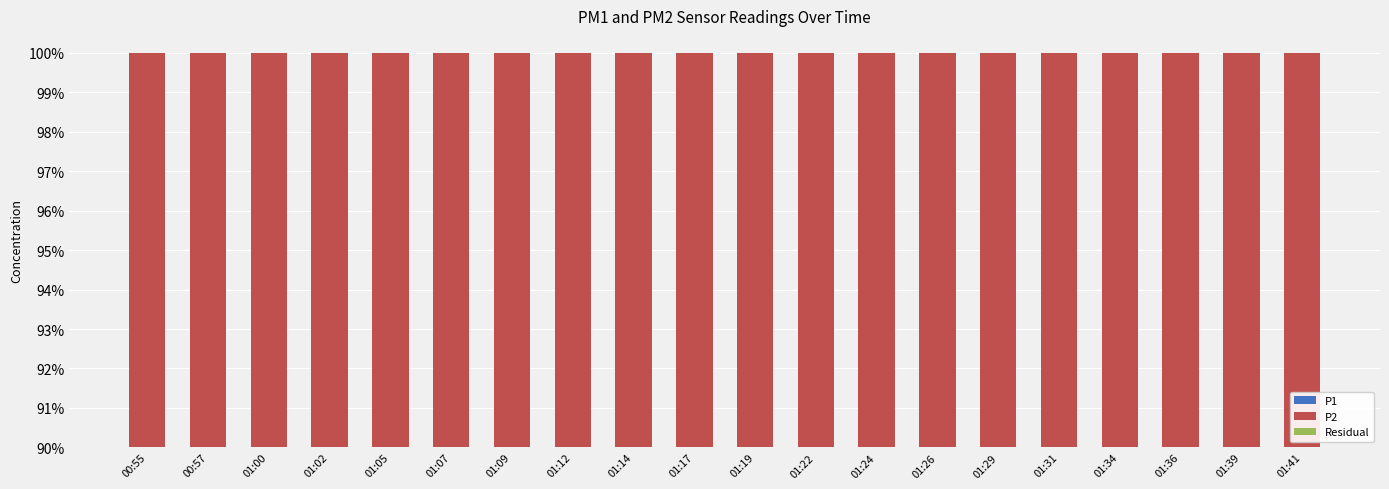

Reading left to right, what are all the values shown in this chart?

P1: 71.6	72.7	69.6	74.9	71.8	77.3	69.4	70.4	77.5	72.0	69.9	71.9	79.6	69.4	64.9	68.7	70.2	72.8	71.4	70.9
P2: 28.4	27.3	30.4	25.1	28.2	22.7	30.6	29.6	22.5	28.0	30.1	28.1	20.4	30.6	35.1	31.3	29.8	27.2	28.6	29.1
Residual: 0.0	0.0	0.0	0.0	0.0	0.0	0.0	0.0	0.0	0.0	0.0	0.0	0.0	0.0	0.0	0.0	0.0	0.0	0.0	0.0